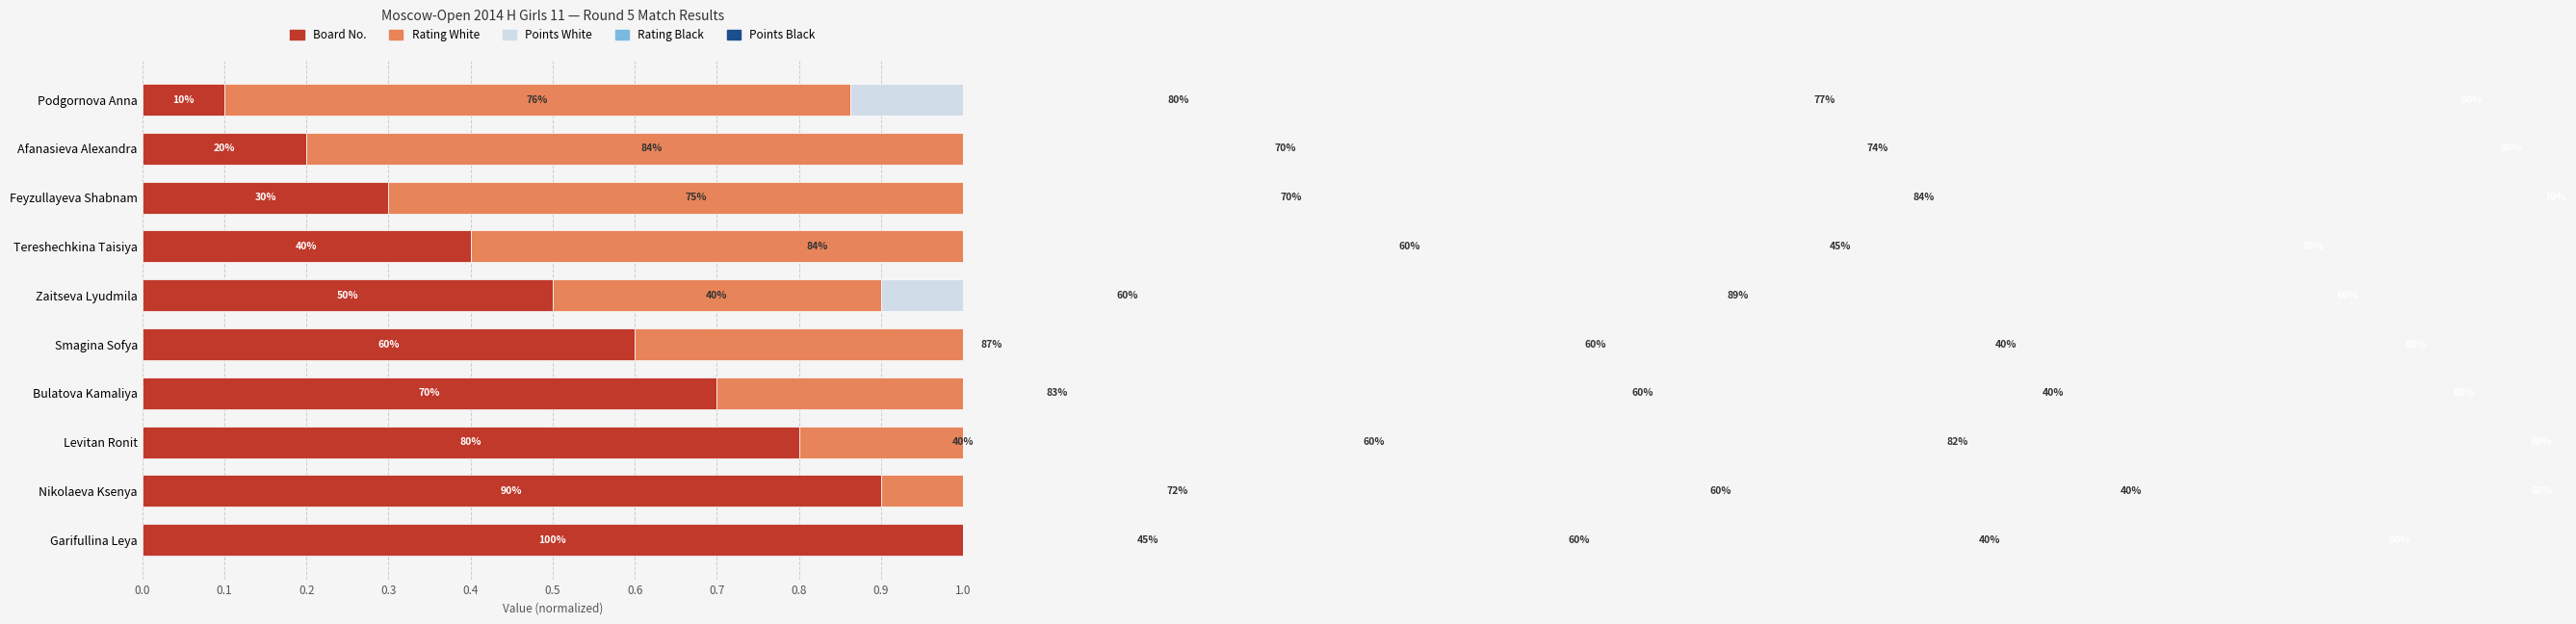

How many groups of bars are there?

10